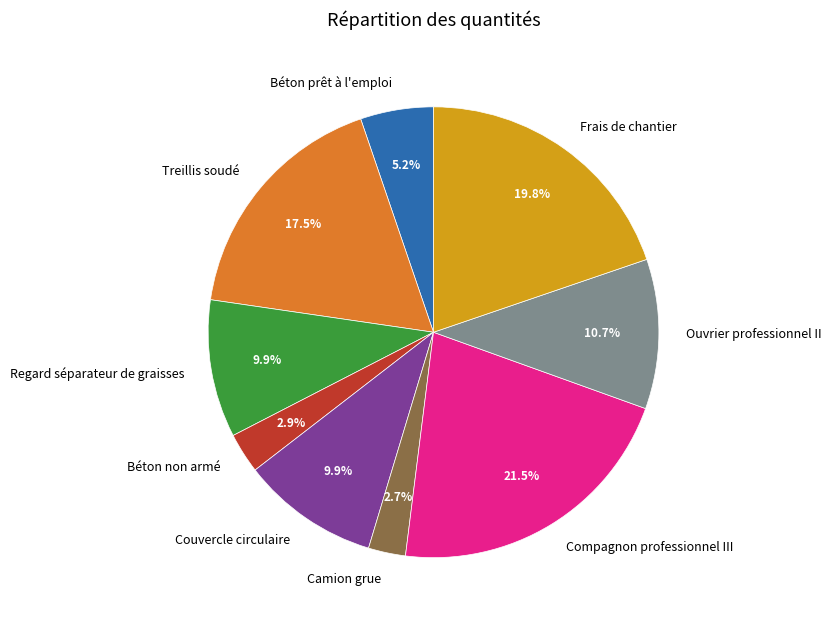

Which has a higher value, Frais de chantier or Treillis soudé?

Frais de chantier